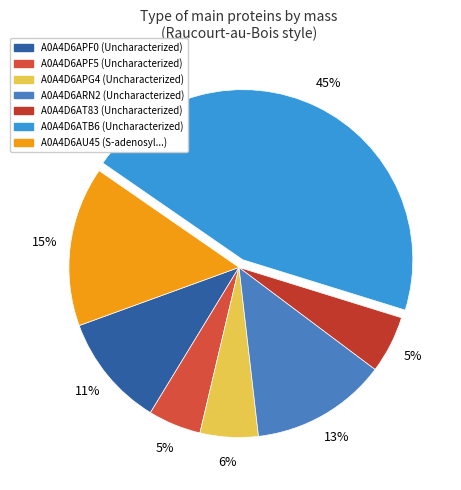

Count the number of slices in the pie.

7